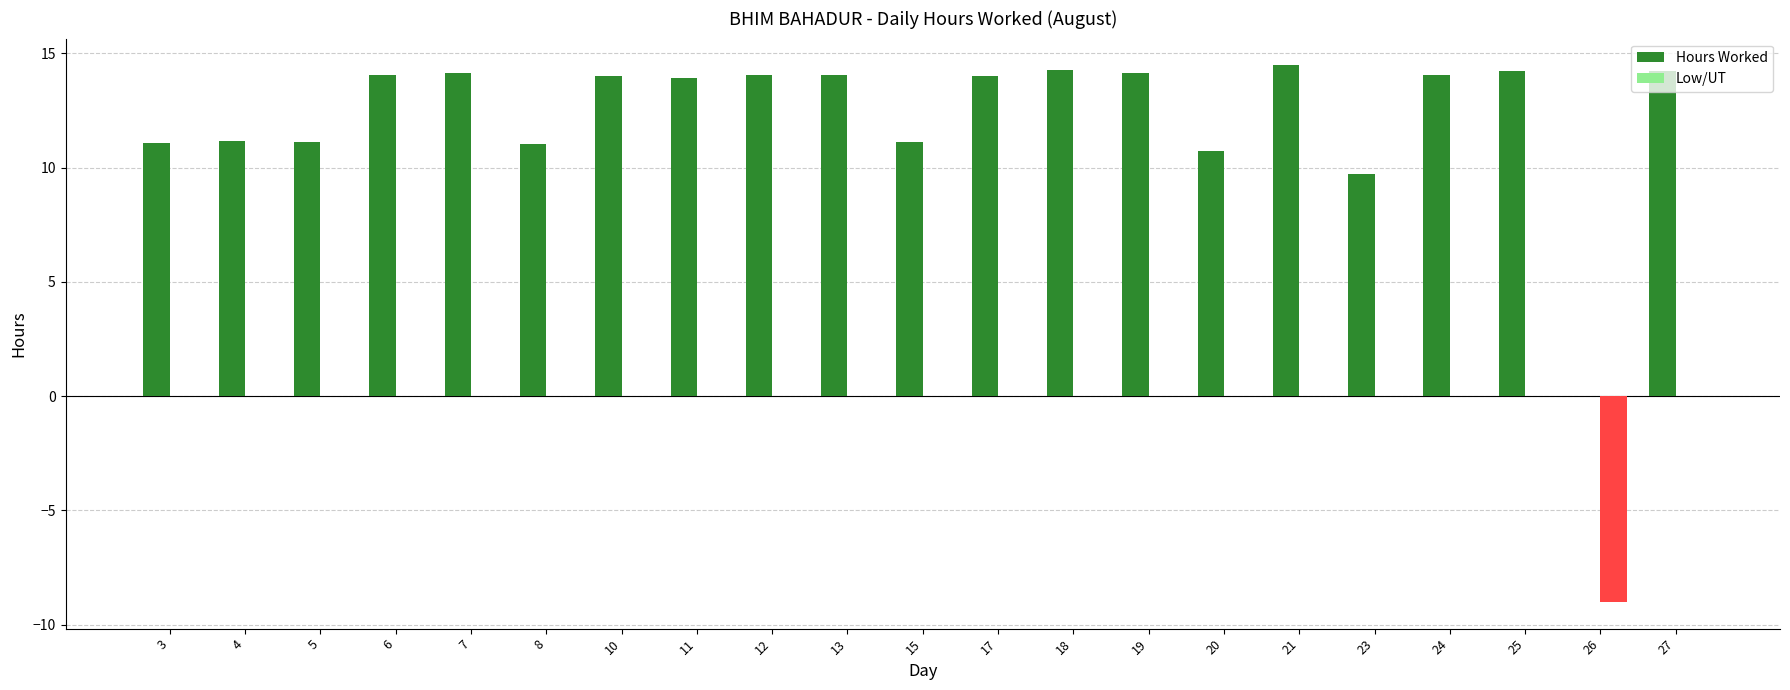

Does the chart contain stacked bars?

No